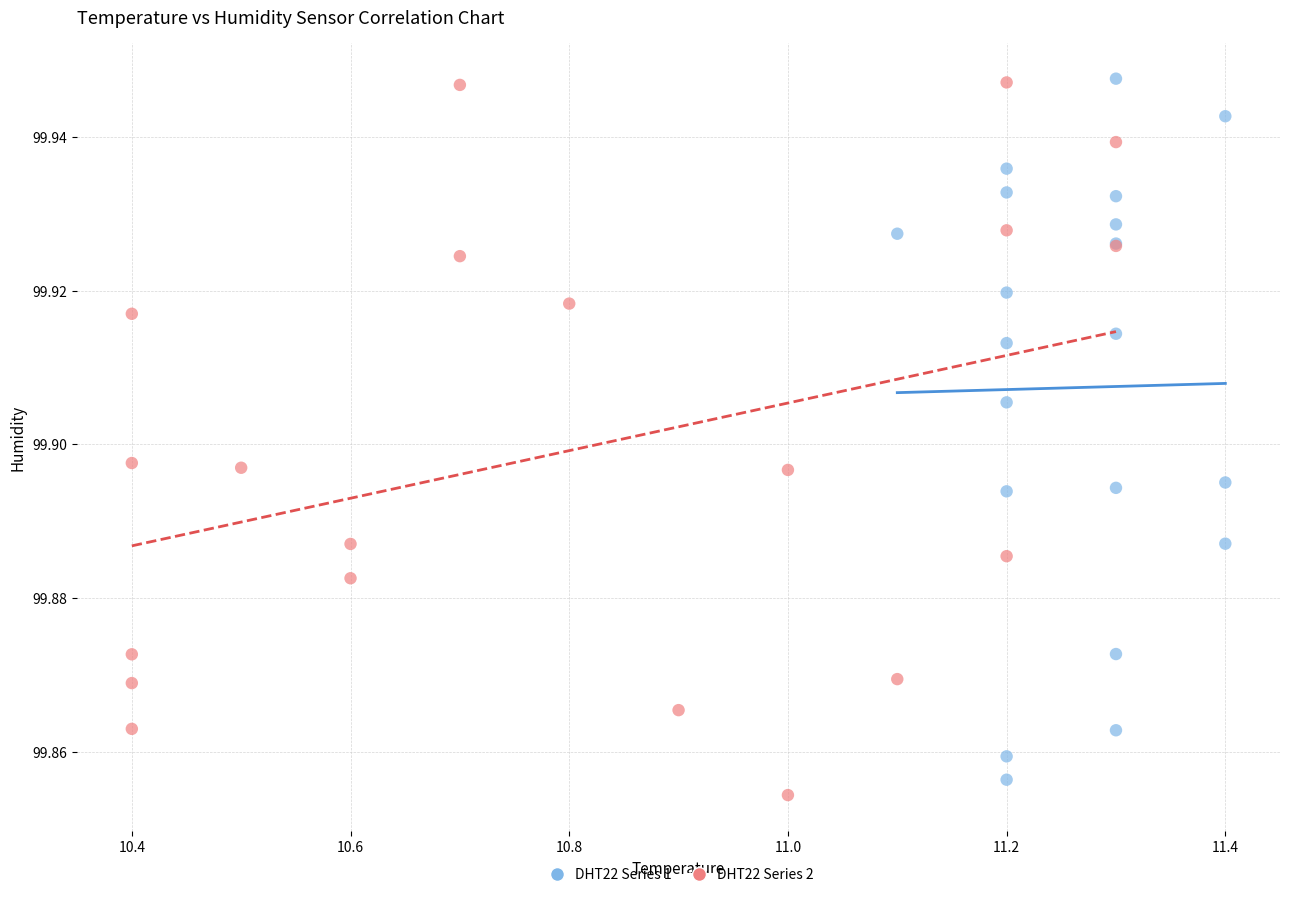

What are all the series names shown in the legend?

DHT22 Series 1, DHT22 Series 2